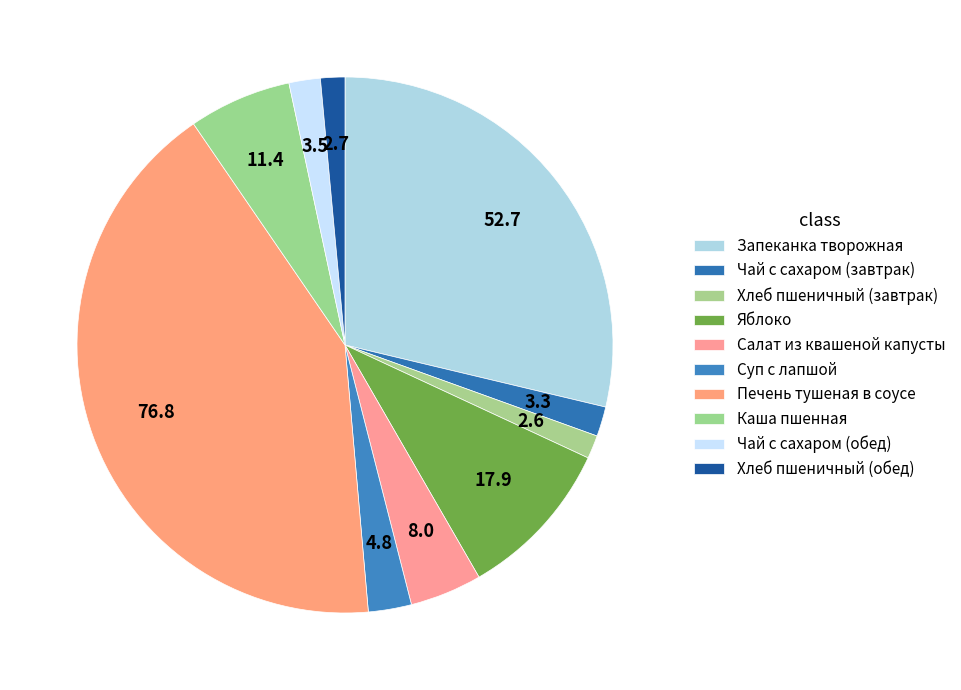

Rank the categories by value from highest to lowest.

Печень тушеная в соусе, Запеканка творожная, Яблоко, Каша пшенная, Салат из квашеной капусты, Суп с лапшой, Чай с сахаром (обед), Чай с сахаром (завтрак), Хлеб пшеничный (обед), Хлеб пшеничный (завтрак)